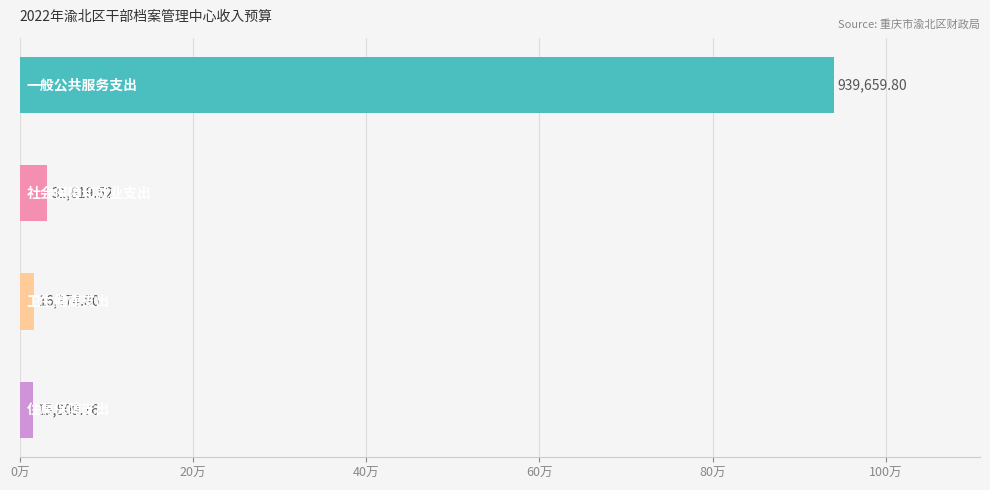

The value of 总计 at 卫生健康支出 is 28897.0. True or false?

False